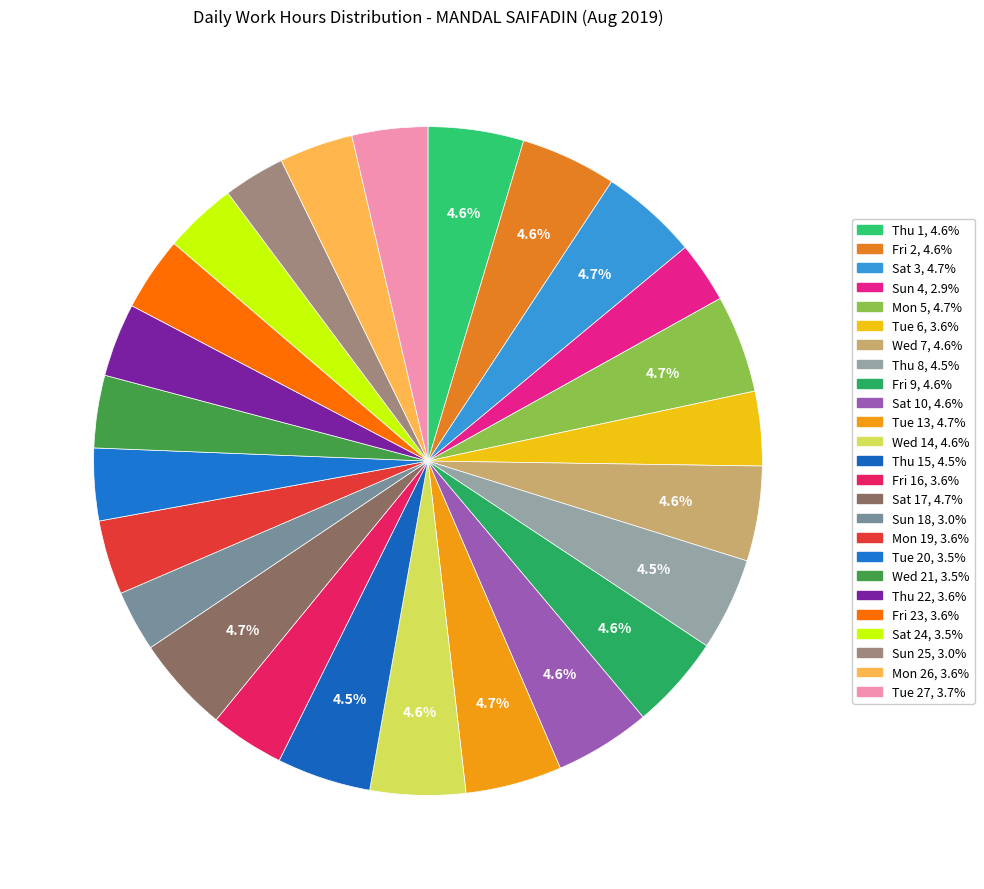

How many segments does this pie chart have?

25